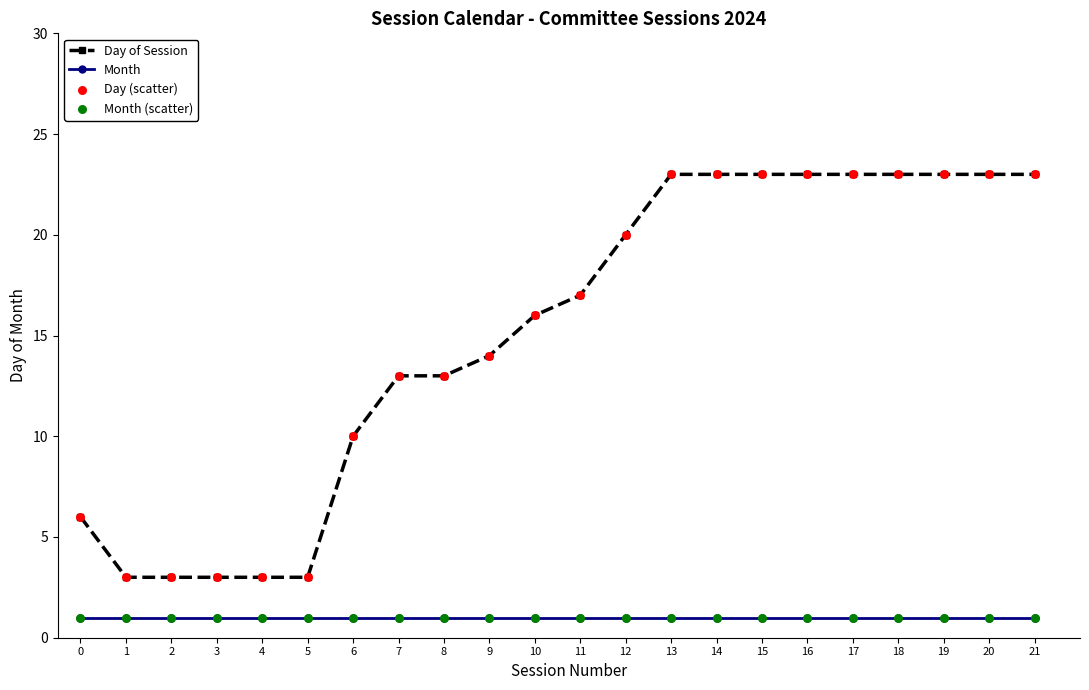

What is the total value across all series at 15?

24